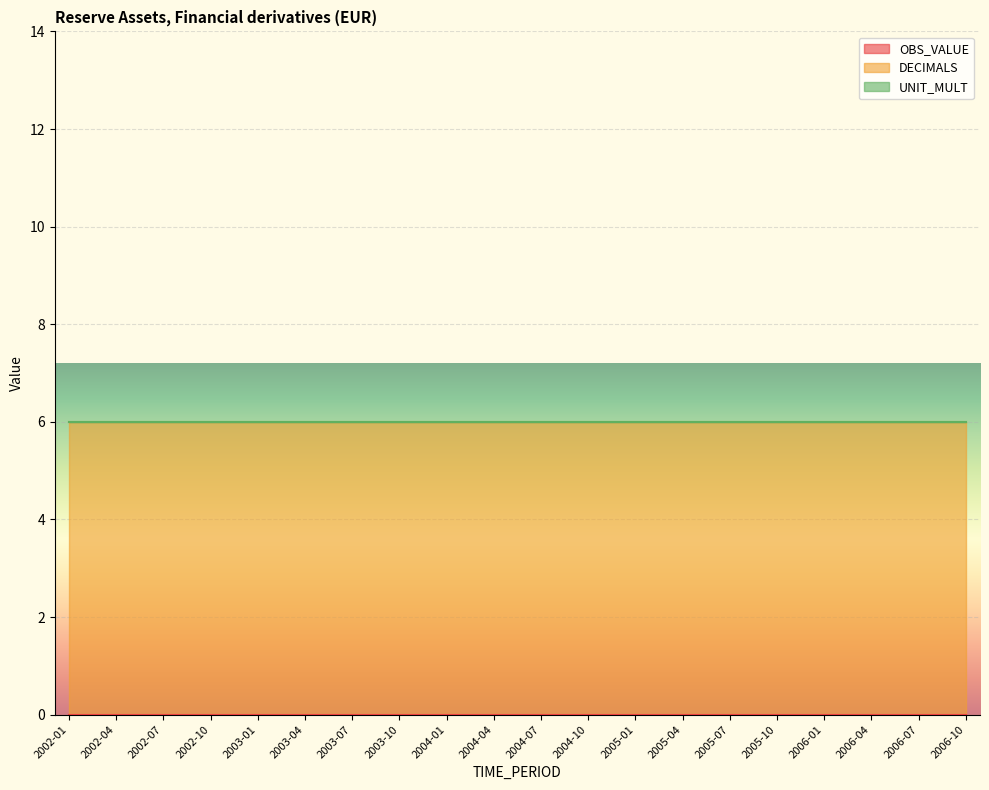

True or false: DECIMALS and OBS_VALUE intersect in this chart.

False